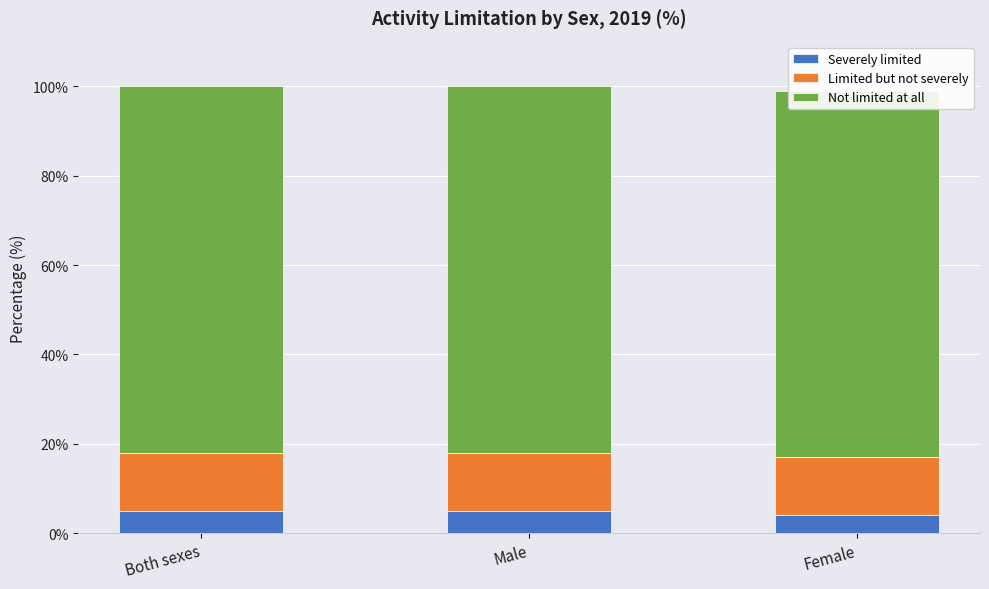

The value of Not limited at all at Male is 142. True or false?

False